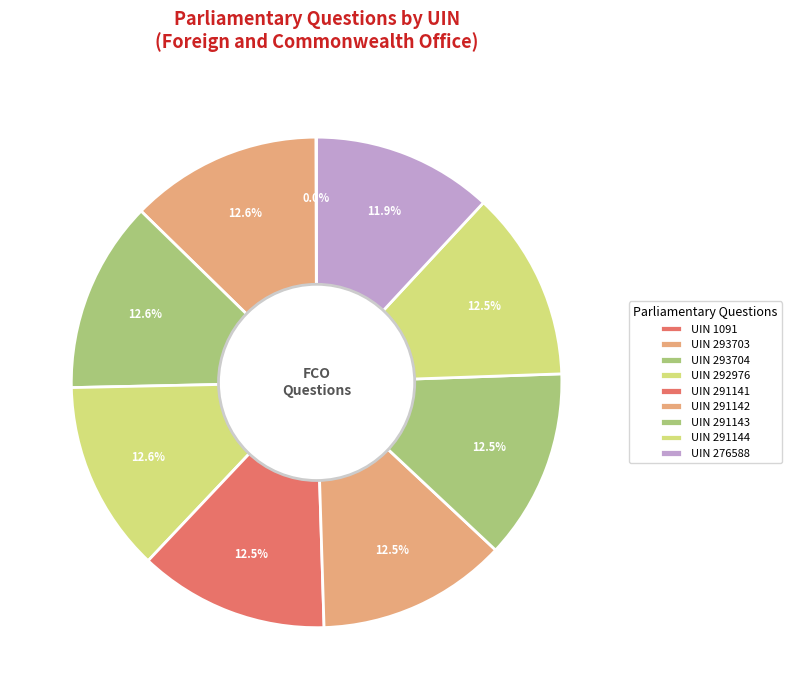

The UIN 293704 slice represents 13% of the pie. True or false?

True